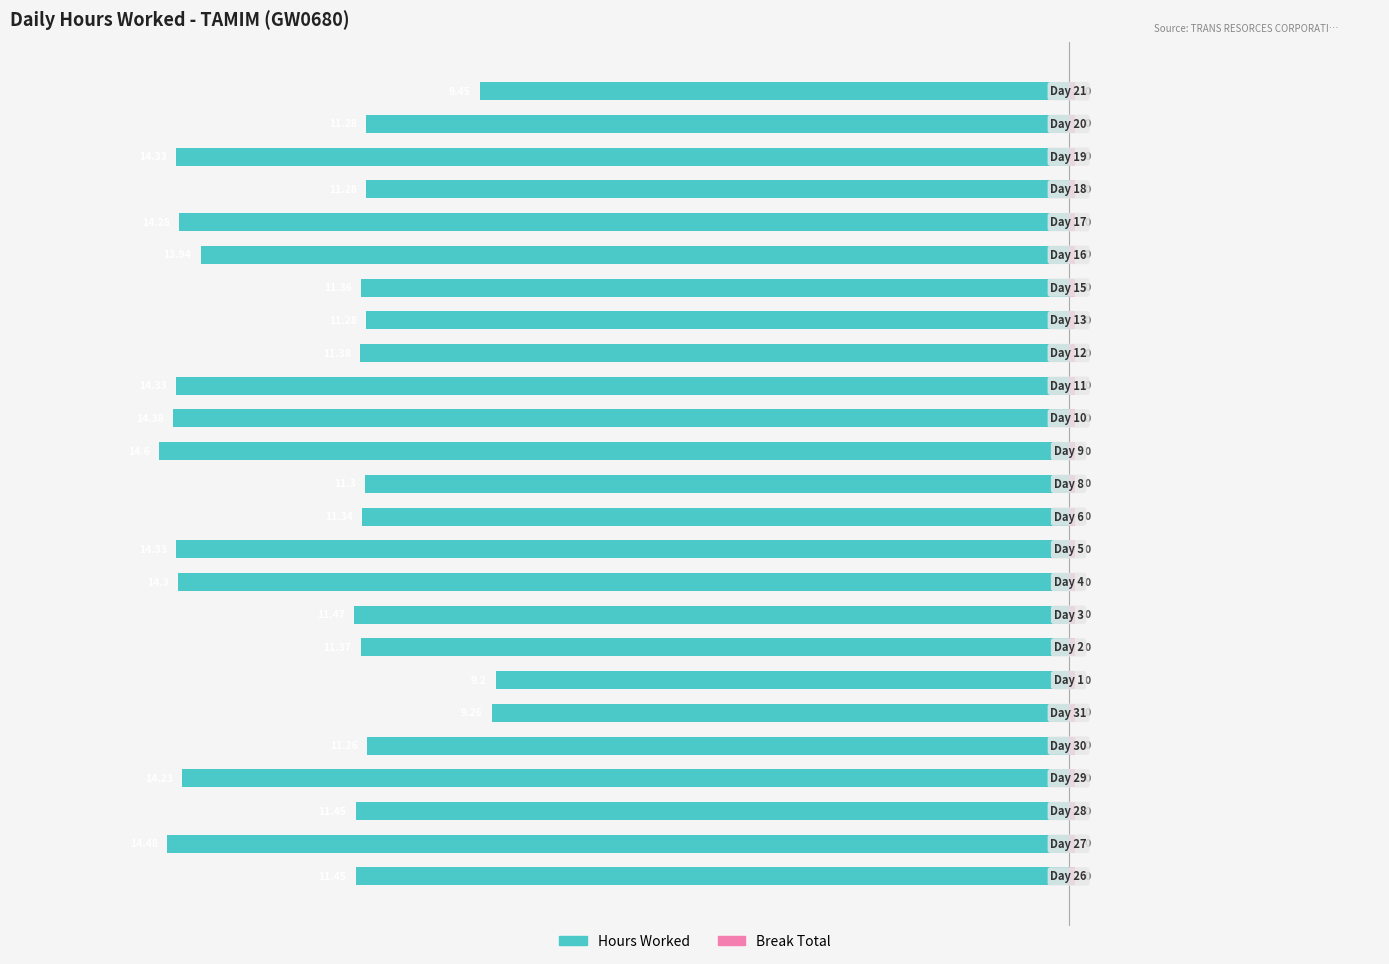

What is the value of the Break Total bar at the 3rd from the left?

0.6